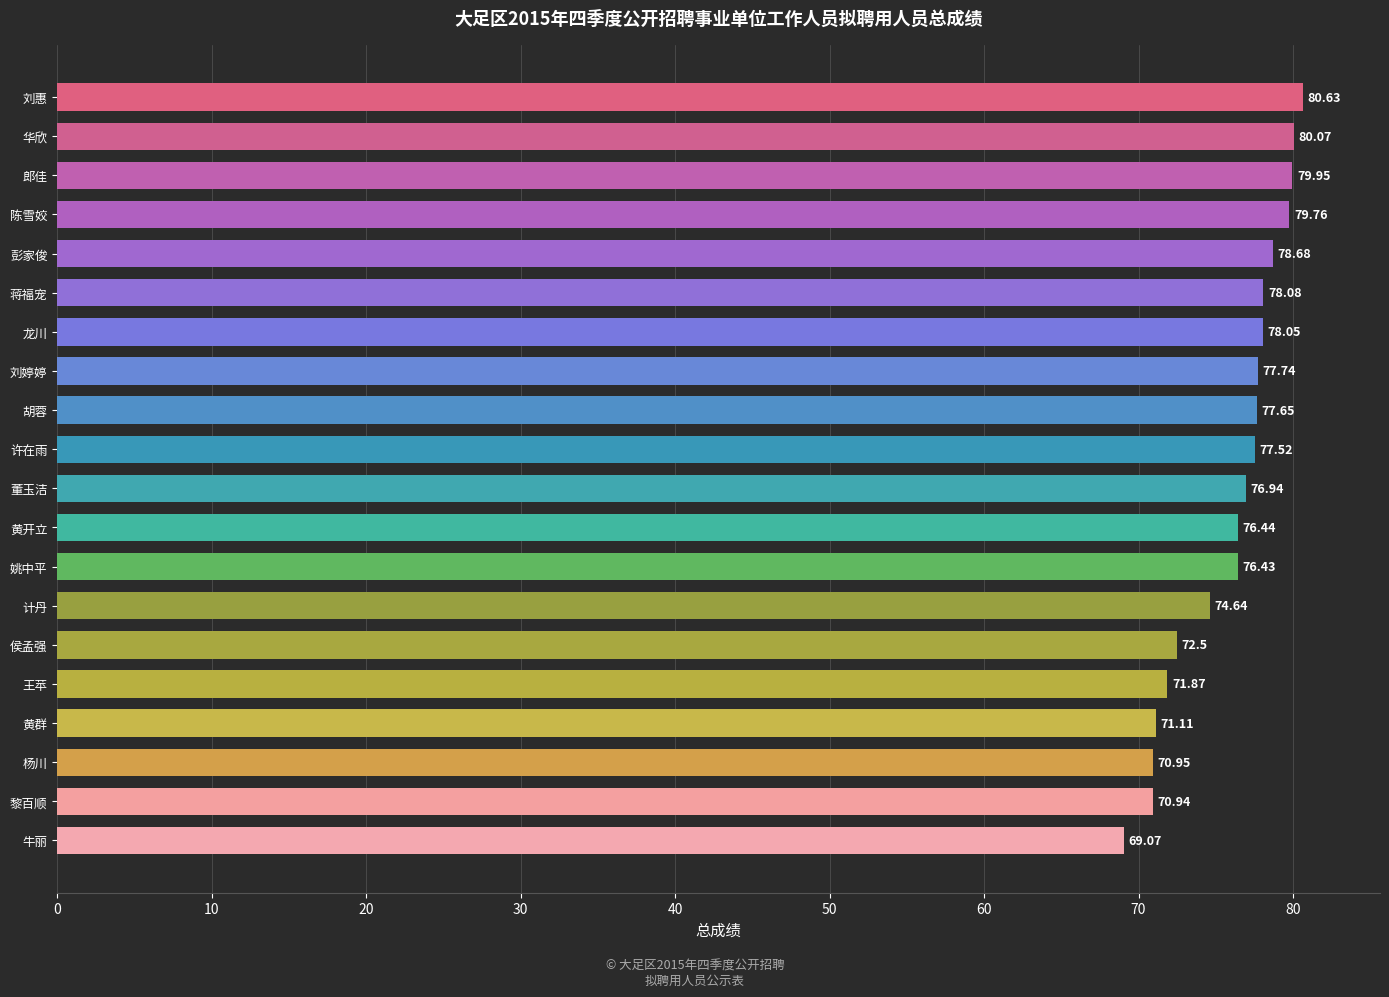

List the labels in order of value, smallest first.

牛丽, 黎百顺, 杨川, 黄群, 王苹, 侯孟强, 计丹, 姚中平, 黄开立, 董玉洁, 许在雨, 胡蓉, 刘婷婷, 龙川, 蒋福宠, 彭家俊, 陈雪姣, 郎佳, 华欣, 刘惠